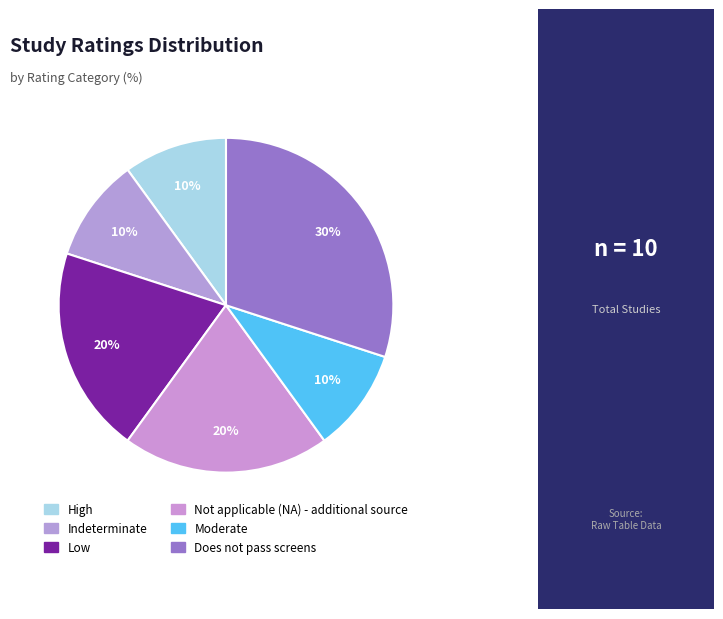

To the nearest percent, what is the difference between the Not applicable (NA) - additional source and Indeterminate slice percentages?

10%